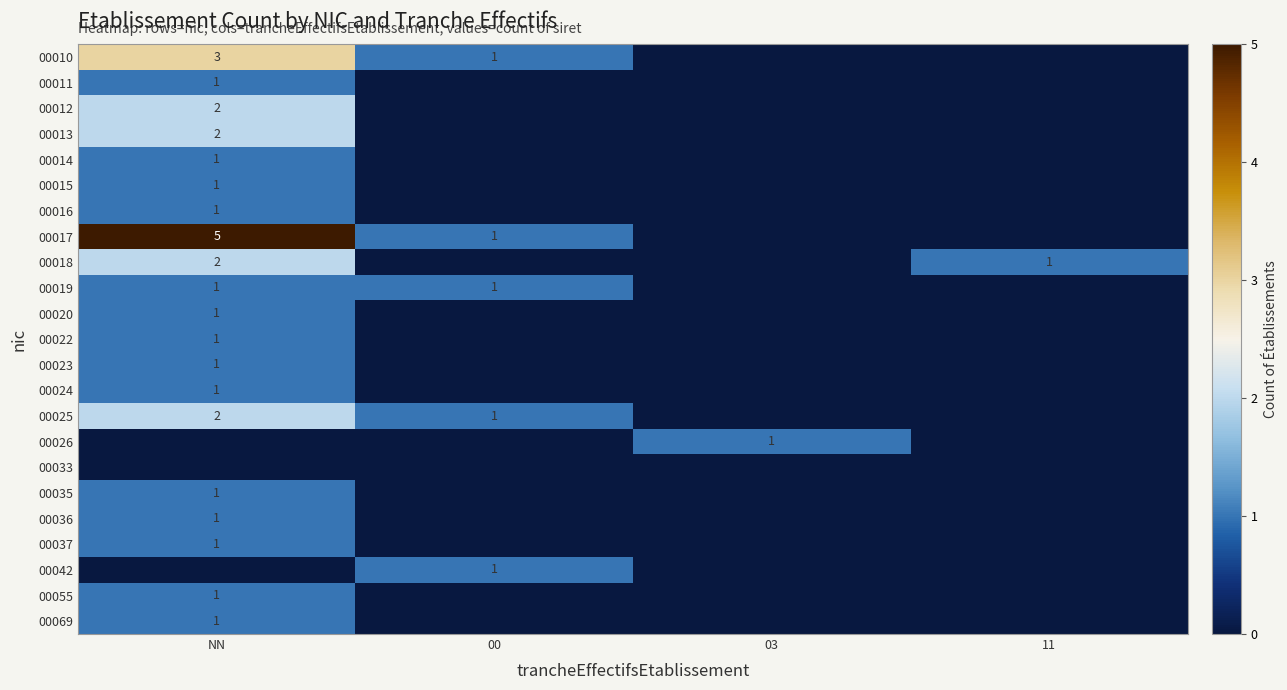

True or false: 00010 has a value of 1 at 00.

True